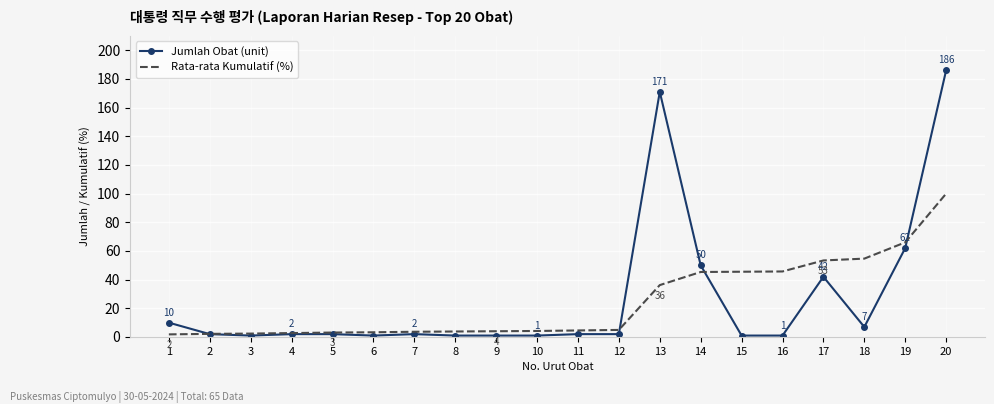

At 15, list the series in order from largest to smallest.

Rata-rata Kumulatif (%), Jumlah Obat (unit)